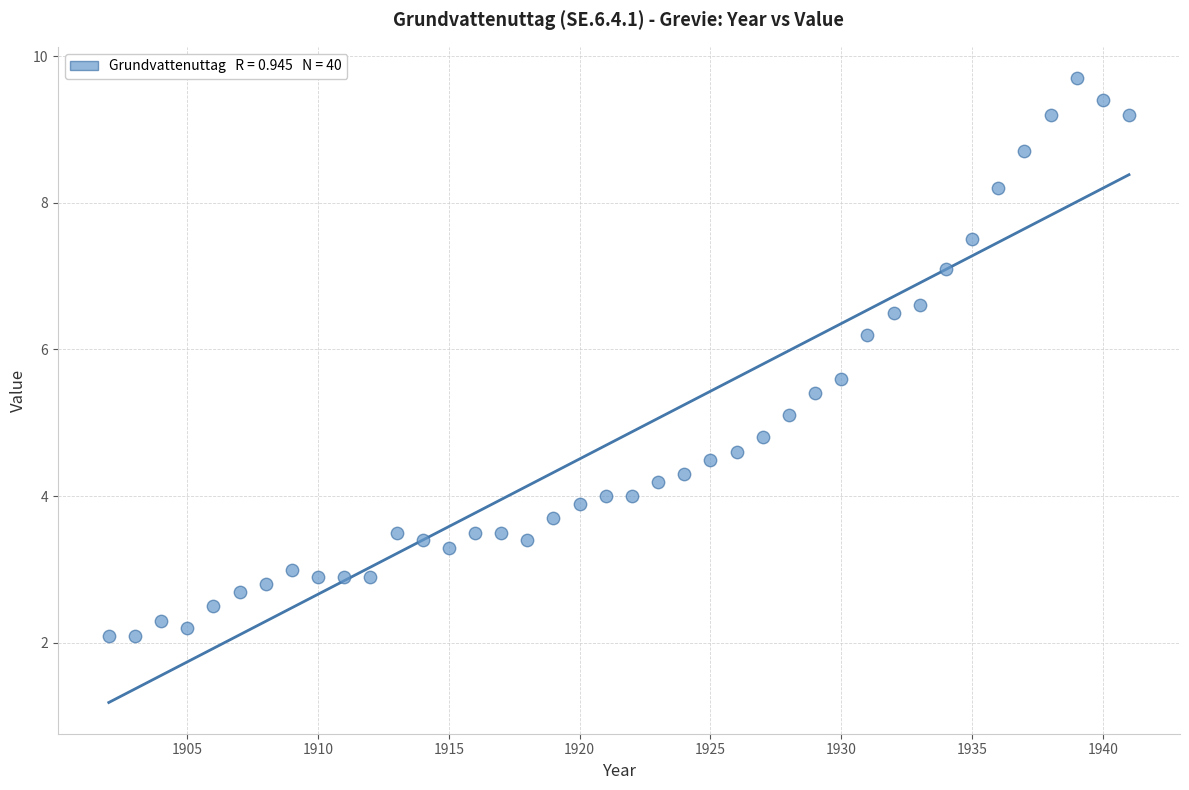

What Y value in the scatter plot is closest to 5?

5.1